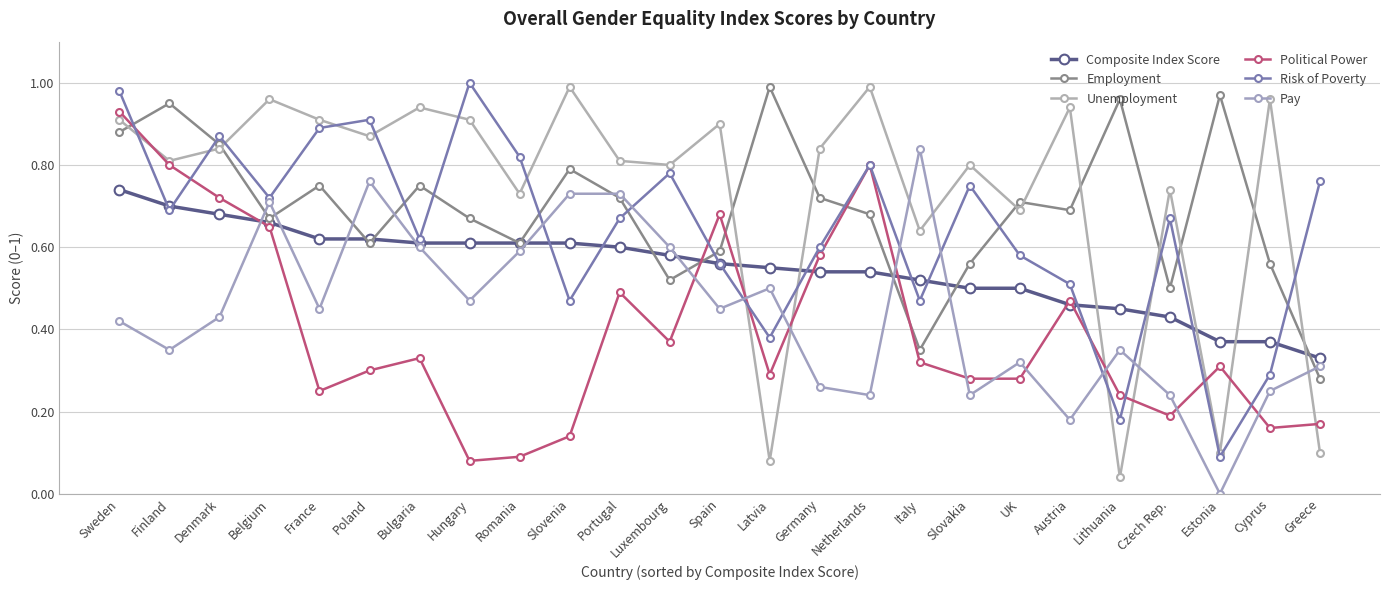

What is the average value of the Risk of Poverty series?

0.6